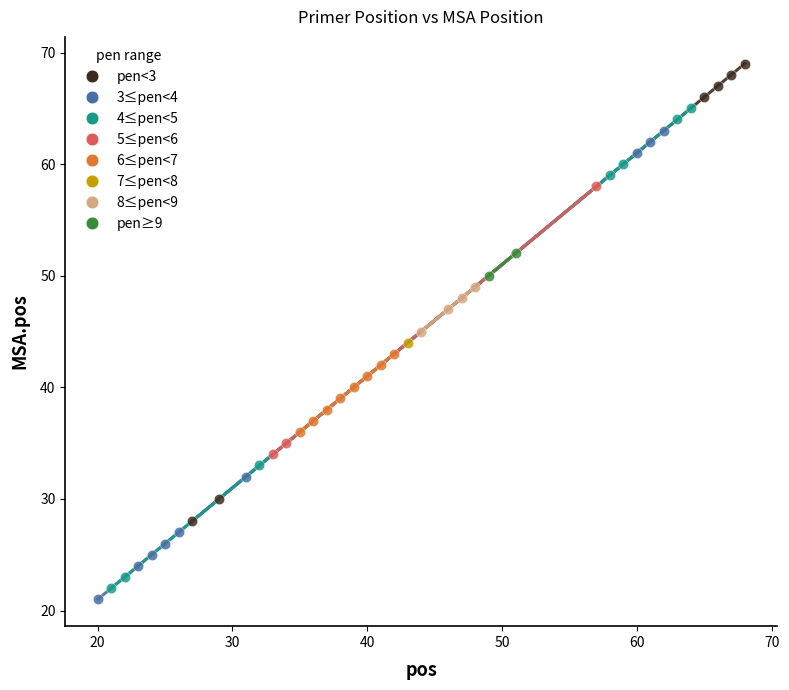

Which series contains the lowest Y value?

3≤pen<4